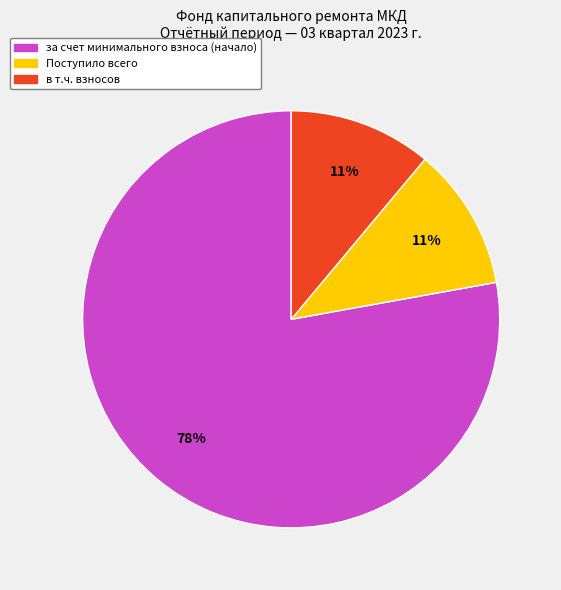

Does any single category account for the majority?

Yes